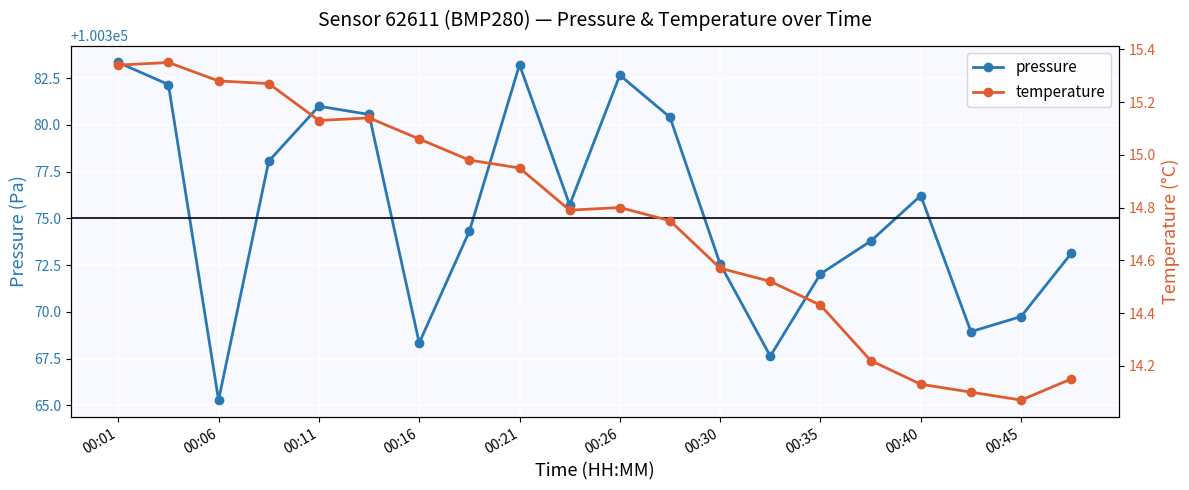

In temperature, how many points are lower than both neighbors (excluding endpoints)?

3